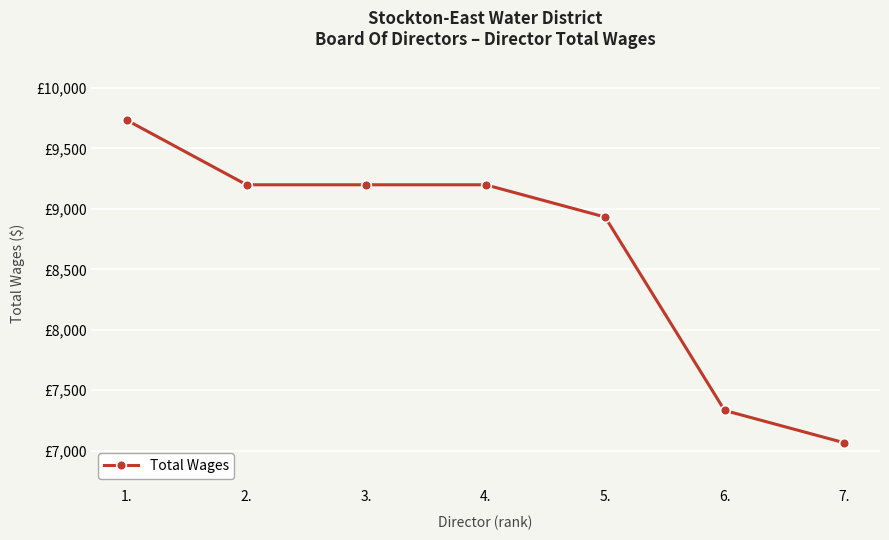

What is the label of the 4th point from the right?

4.